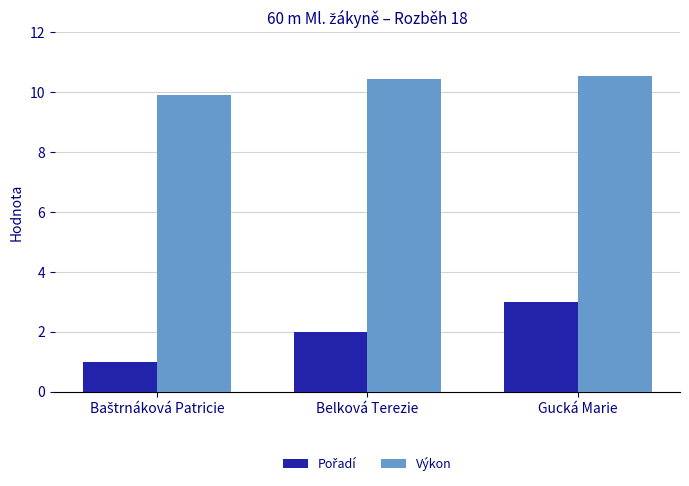

Which series has the largest total across all categories?

Výkon